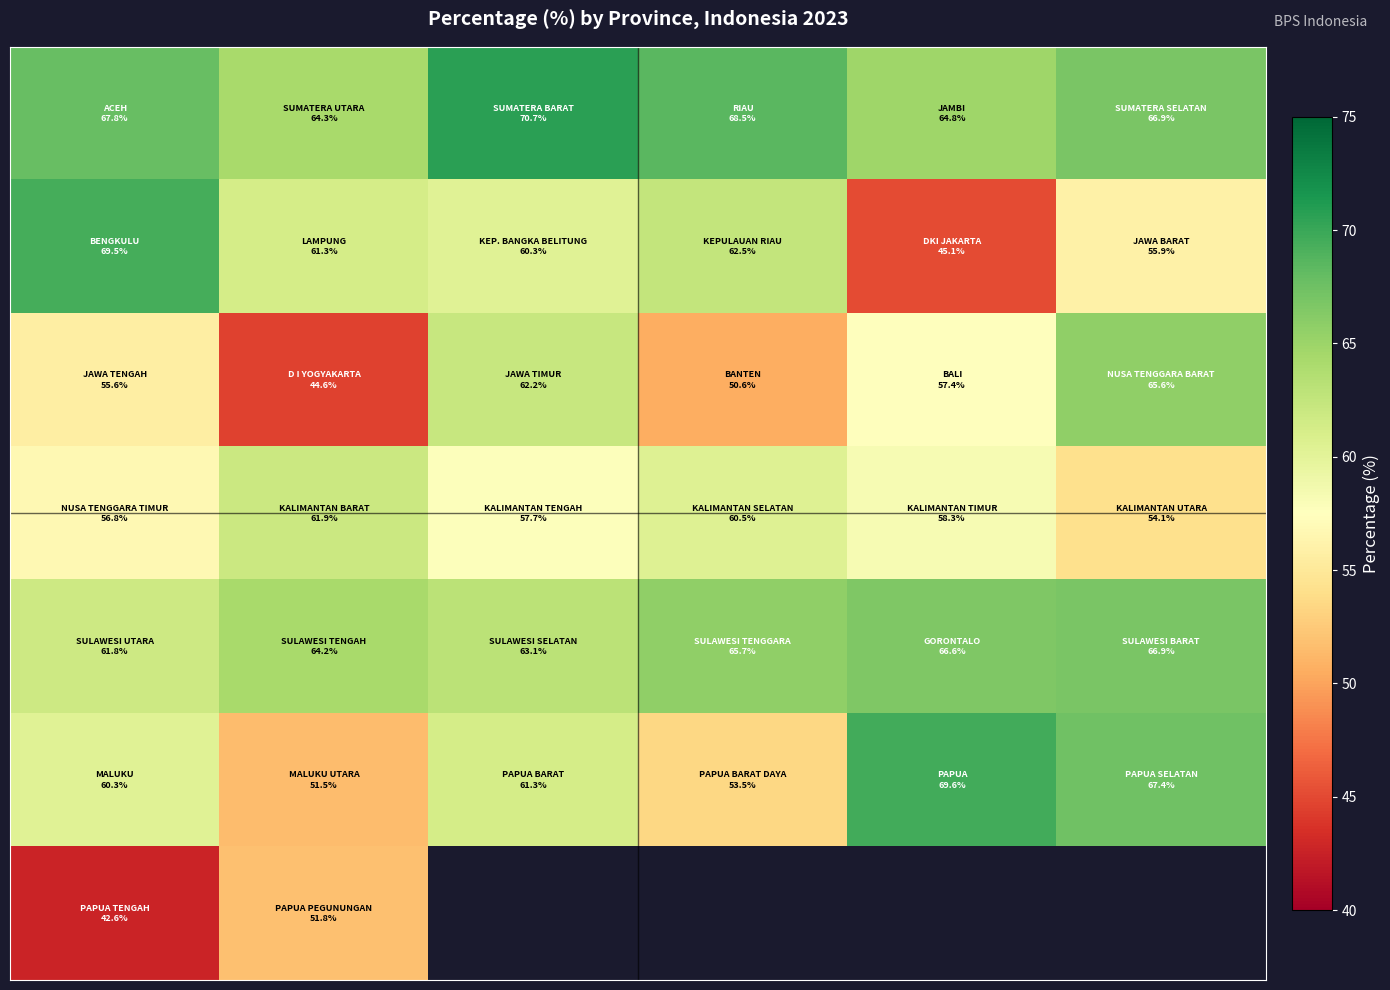

Count the number of data series in this chart.

7